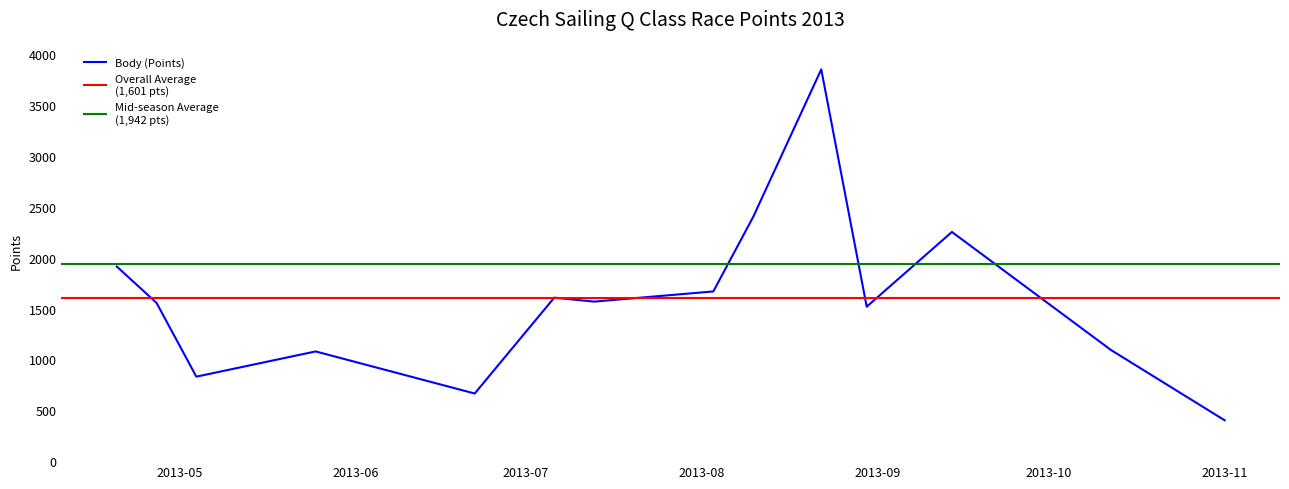

Where is the first local minimum?

2013-05-04